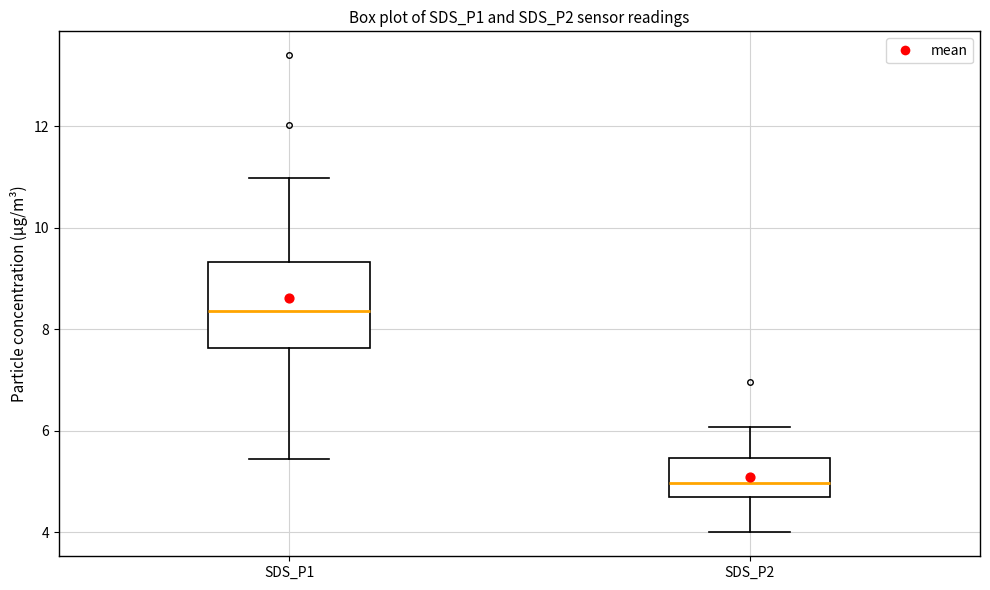

Reading left to right, read every box against the y-axis: the position of its median line, the range the box covers, and the ends of its whiskers. The values are not printed on the chart, so give them approximately, as read against the axis.

SDS_P1: median 8.4, box 7.6 to 9.4, whiskers 5.4 to 11.0
SDS_P2: median 5.0, box 4.6 to 5.4, whiskers 4.0 to 6.0